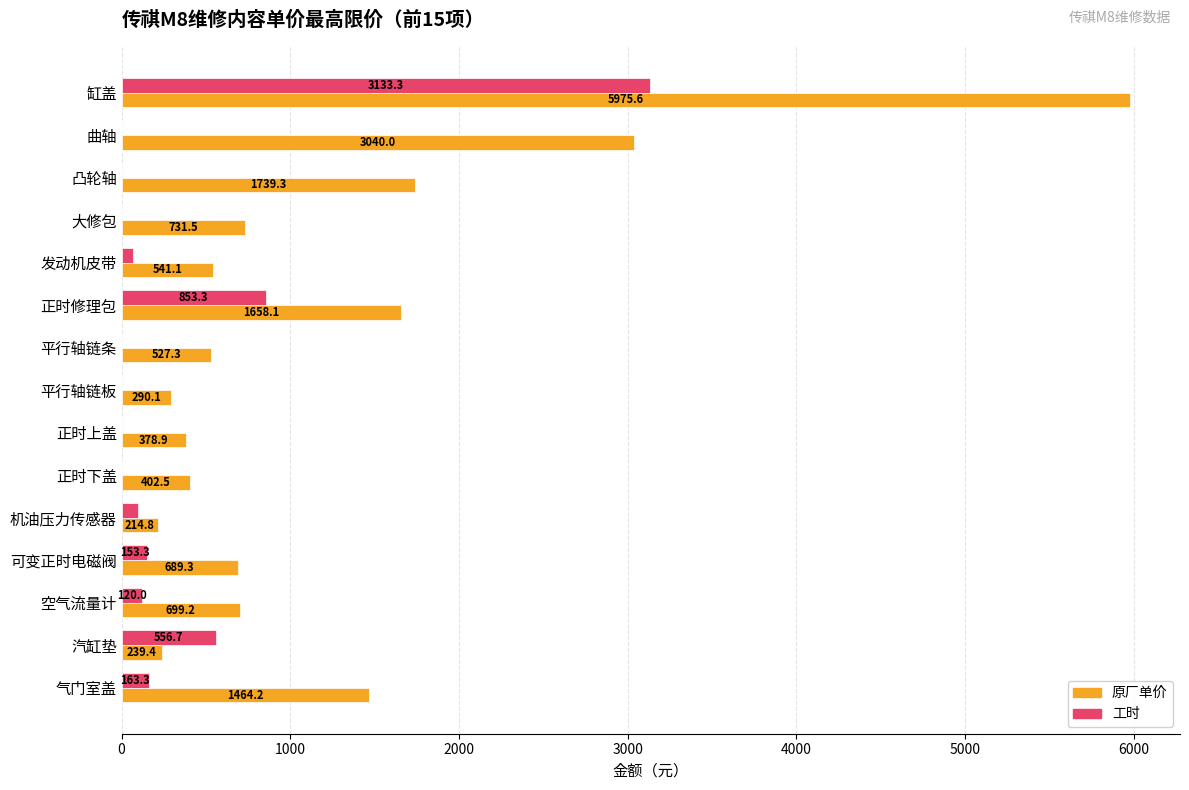

What is the maximum value shown in the chart?

5975.6